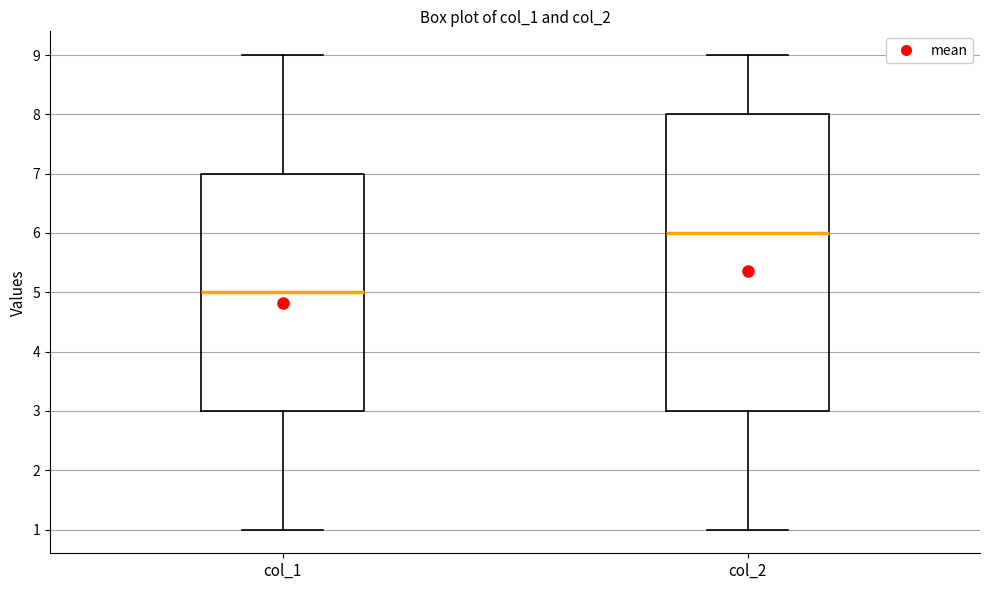

Comparing the boxes themselves (not the whiskers), which one is the tallest?

col_2